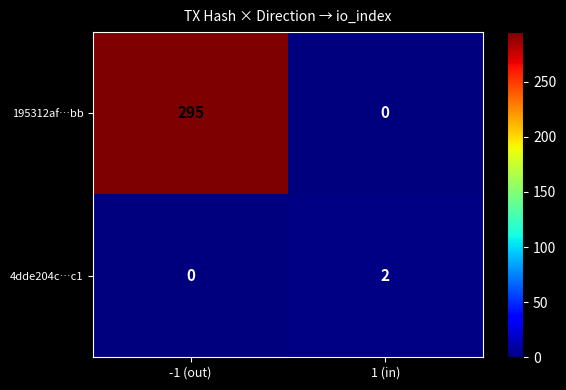

At 1 (in), list the series in order from largest to smallest.

4dde204c…c1, 195312af…bb